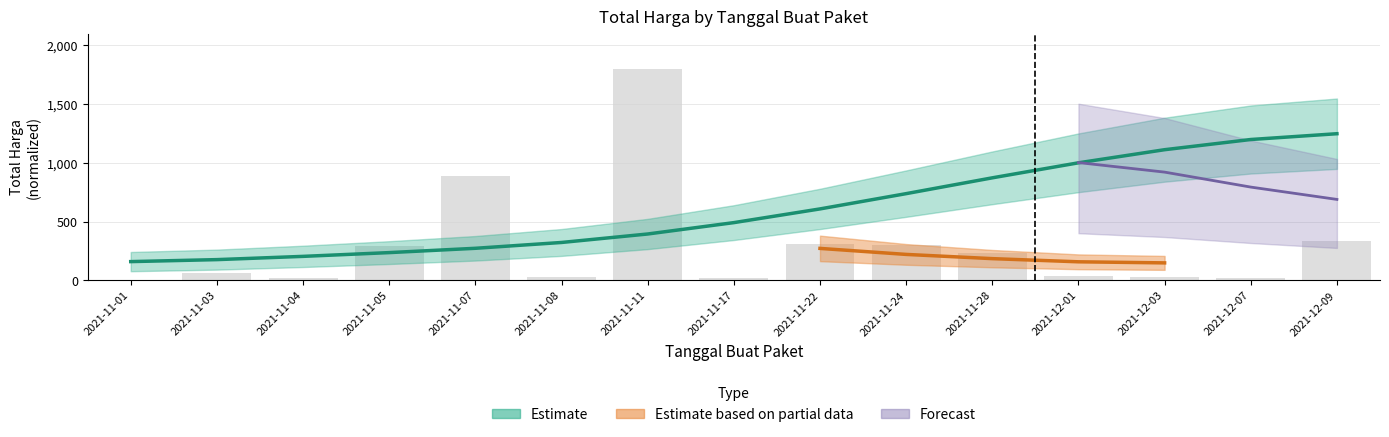

What is the sum of all values?

4368.7